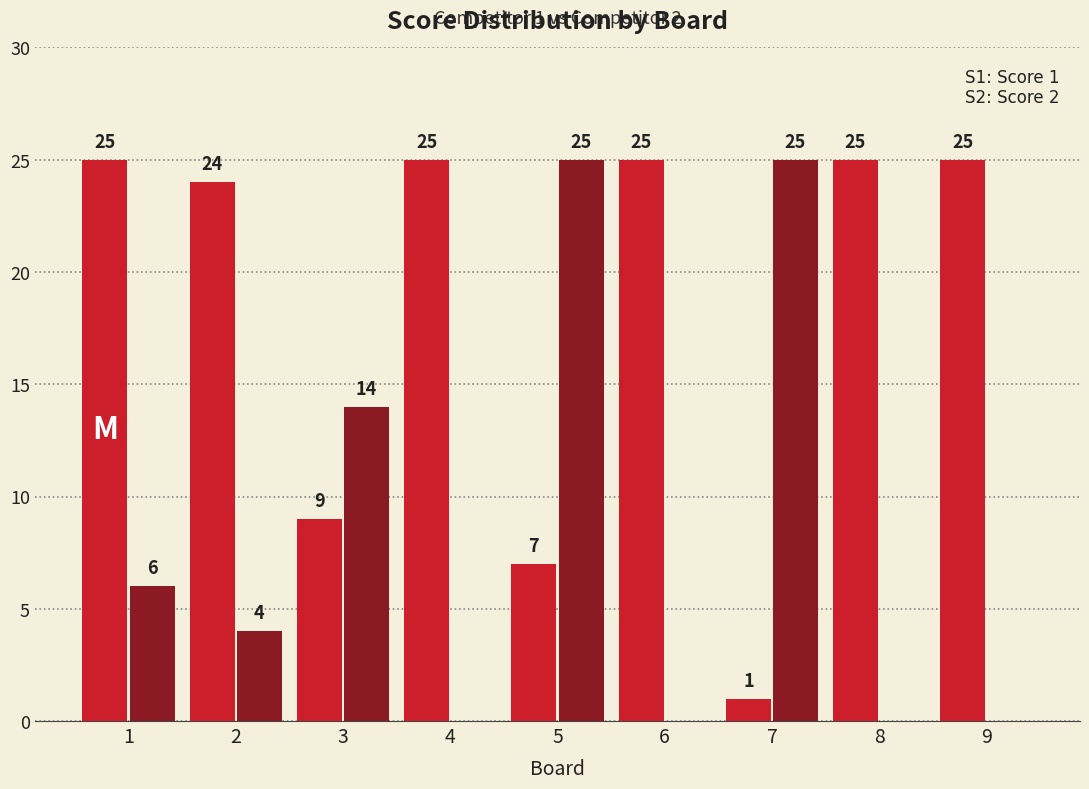

At which category is the sum across all series the highest?

5